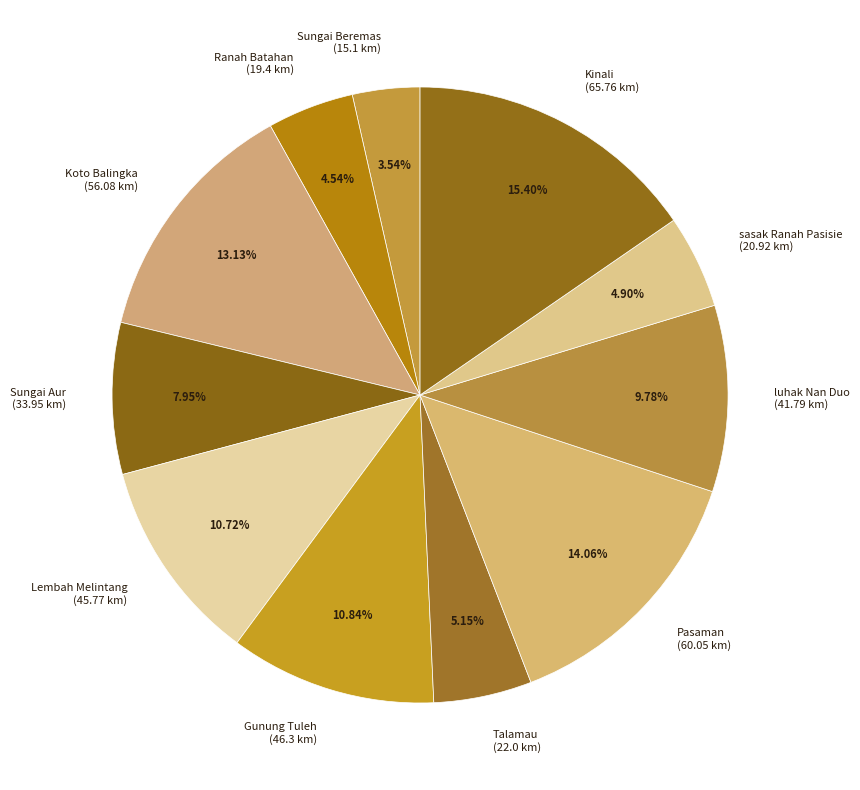

How many segments does this pie chart have?

11